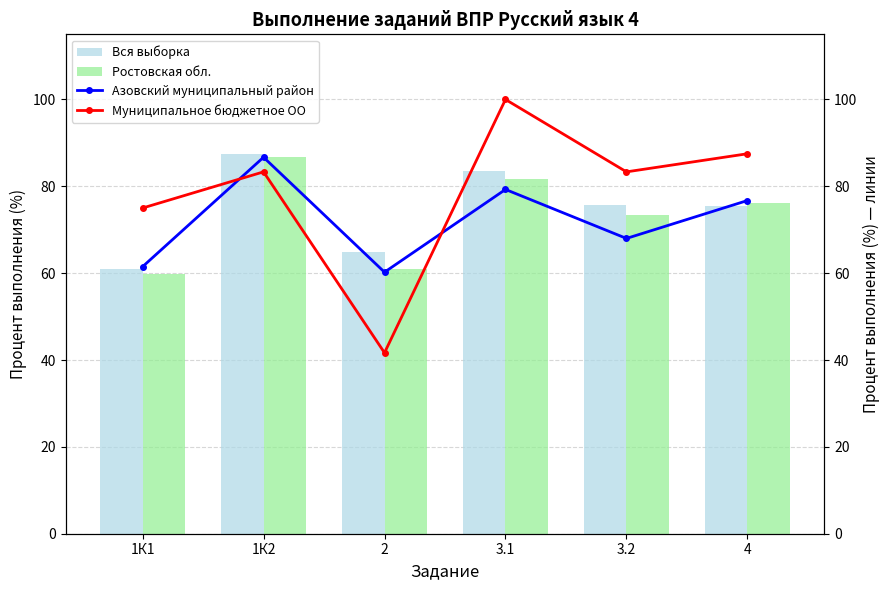

The value of Ростовская обл. at 1К1 is 91.6. True or false?

False